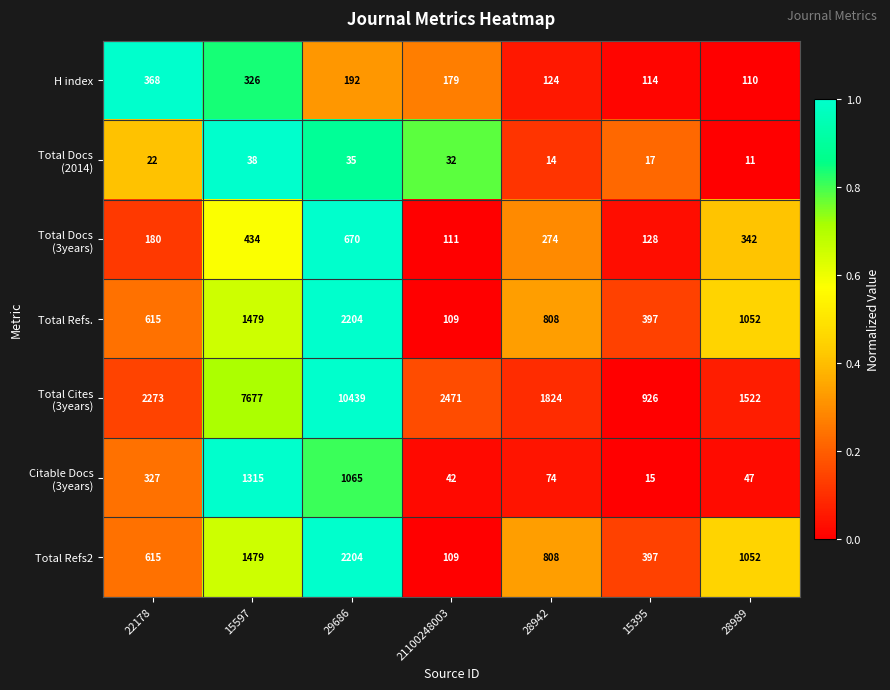

What is the total value across all series at 21100248003?

3053